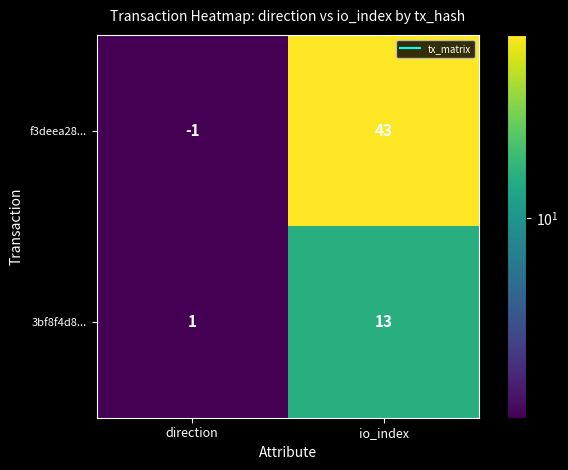

Between direction and io_index, which series saw the biggest shift?

f3deea28...